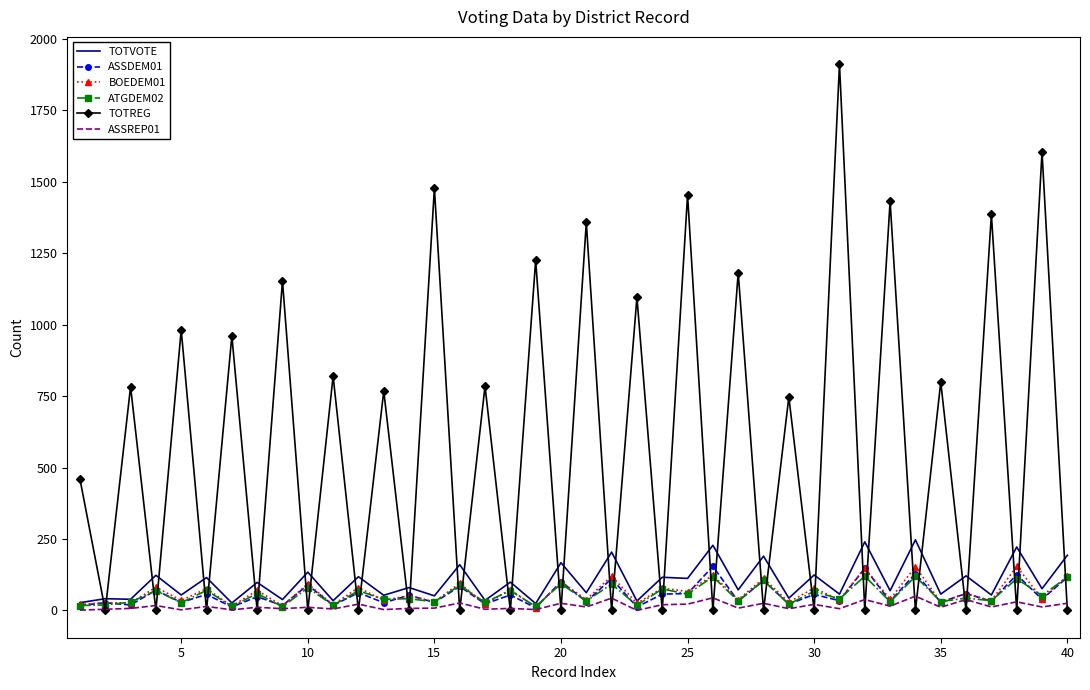

What are all the series names shown in the legend?

TOTVOTE, ASSDEM01, BOEDEM01, ATGDEM02, TOTREG, ASSREP01